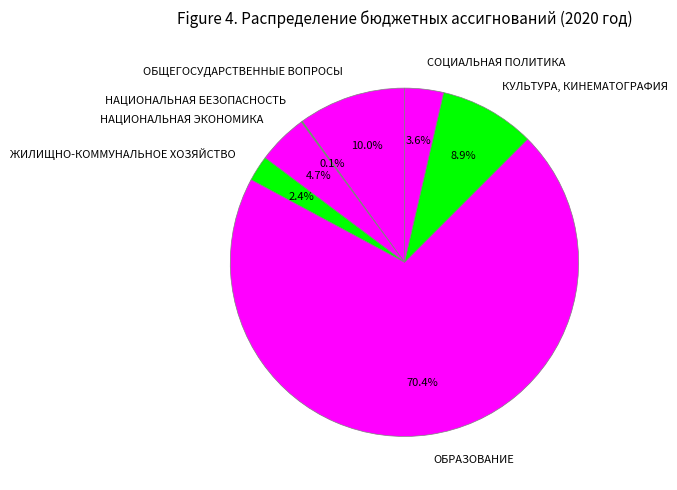

What is the largest slice in the pie chart?

ОБРАЗОВАНИЕ